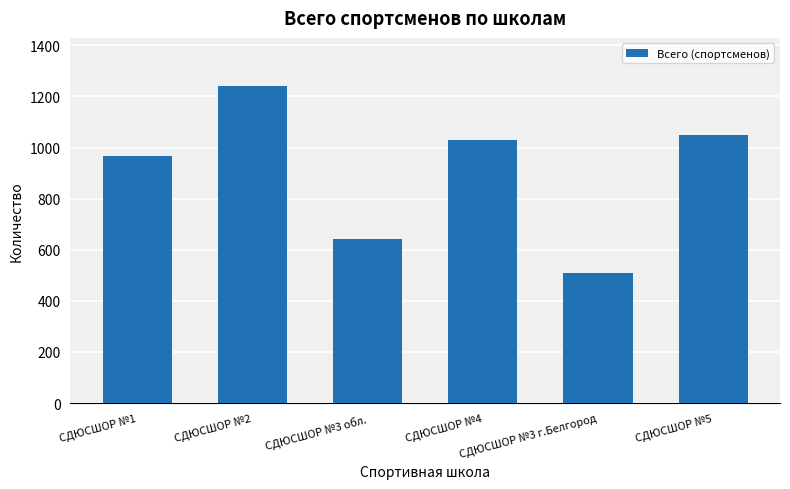

What is the sum of all values?

5441